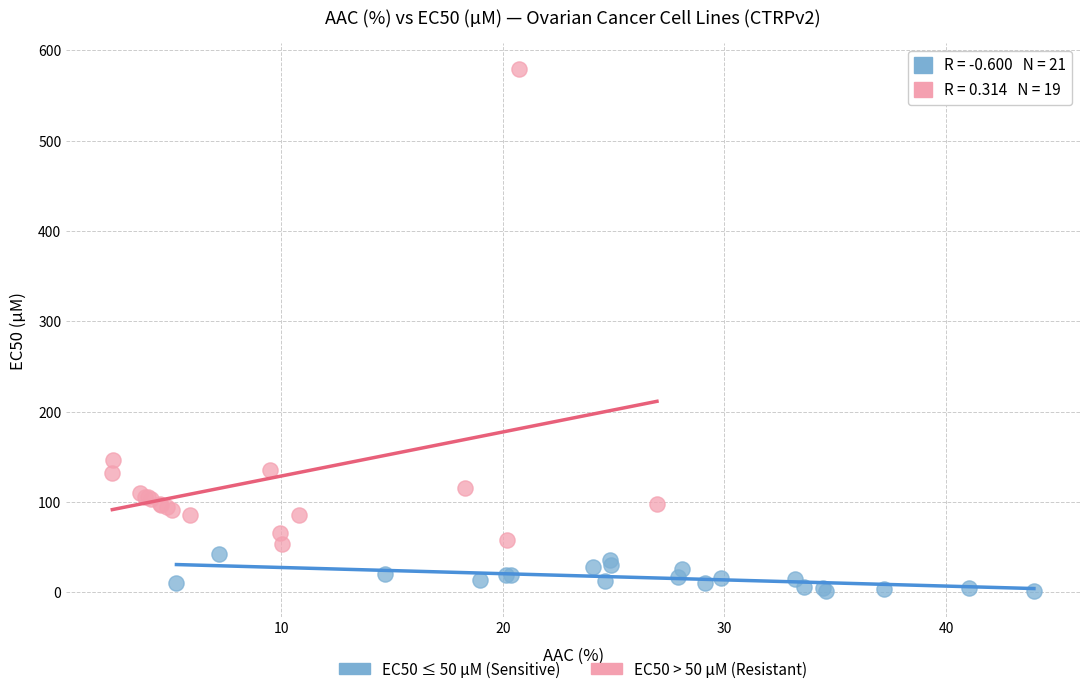

Which series has the largest Y range (max minus min)?

EC50 > 50 µM (Resistant)